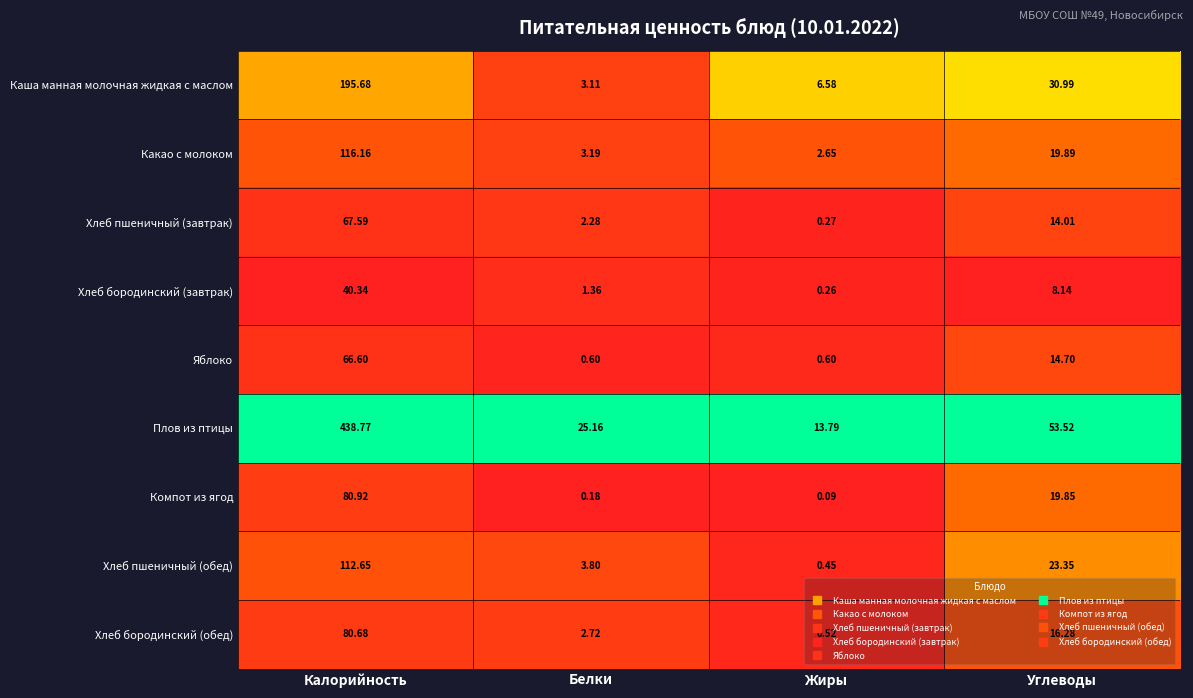

At Жиры, list the series in order from largest to smallest.

Плов из птицы, Каша манная молочная жидкая с маслом, Какао с молоком, Яблоко, Хлеб бородинский (обед), Хлеб пшеничный (обед), Хлеб пшеничный (завтрак), Хлеб бородинский (завтрак), Компот из ягод